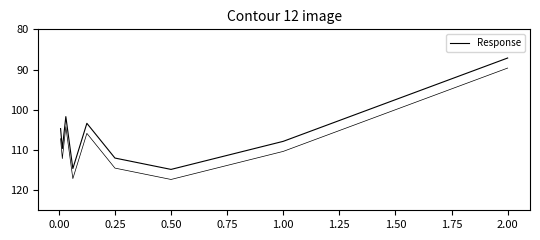

Does the chart have visible grid lines?

No